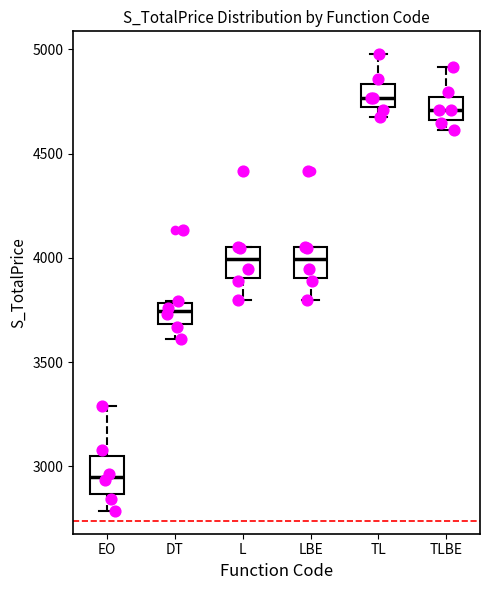

Where is the lower edge of the box for TL on the y-axis? The values are not printed on the chart, so give them approximately, as read against the axis.

4700